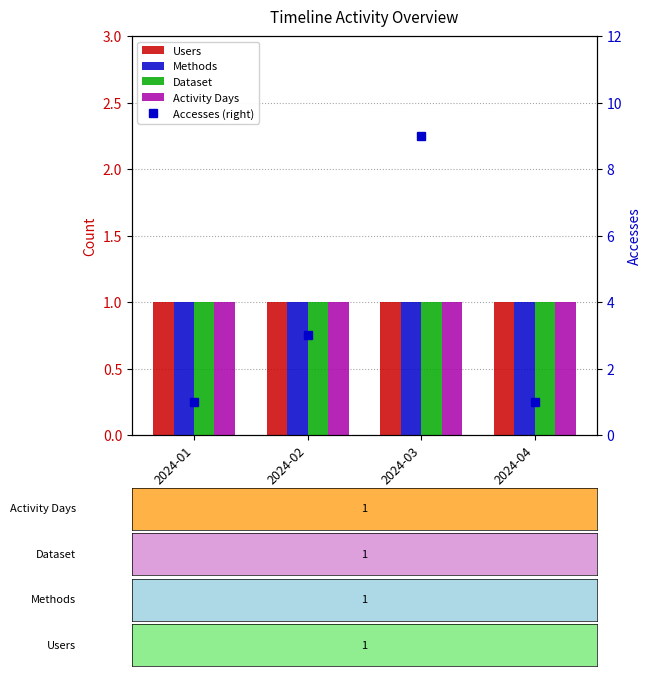

What are all the series names shown in the legend?

Users, Methods, Dataset, Activity Days, Accesses (right)